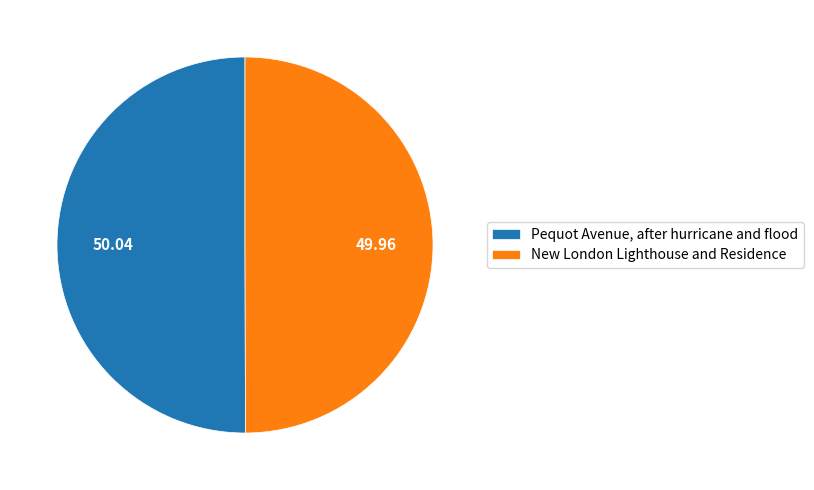

Combined, do New London Lighthouse and Residence and Pequot Avenue, after hurricane and flood account for over 50%?

Yes